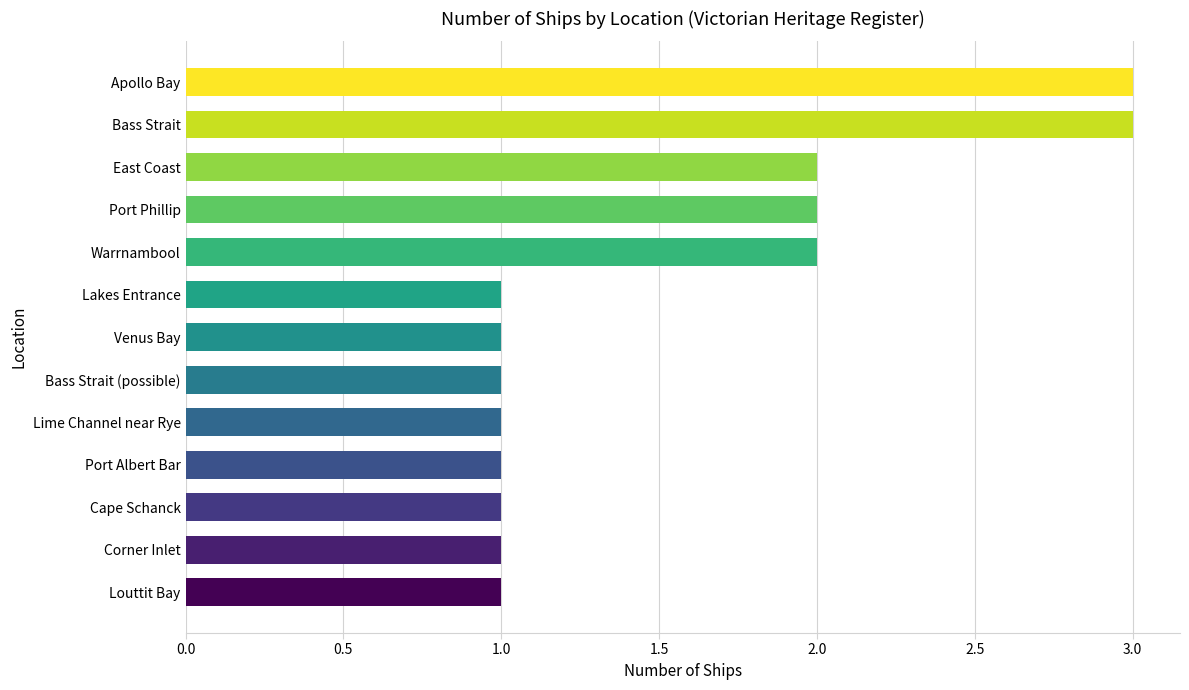

How many bars are there in total?

13